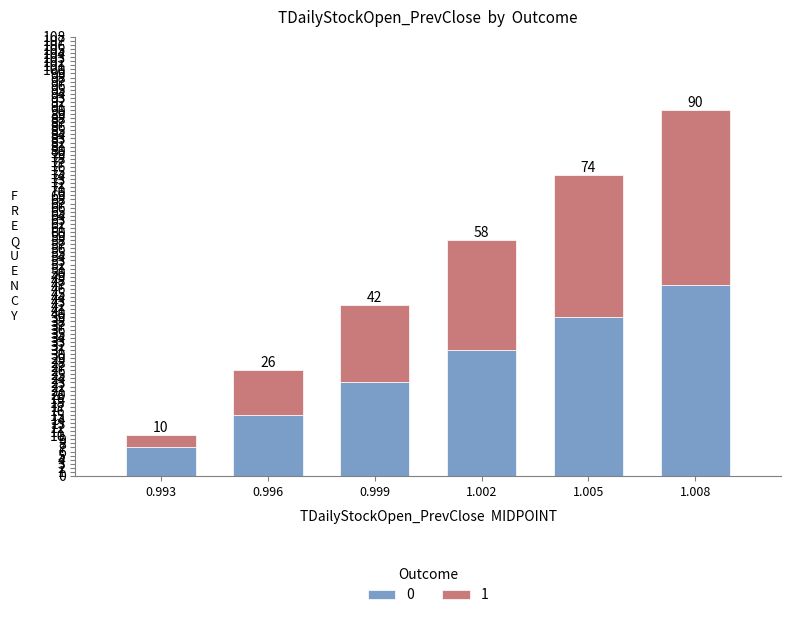

How many bars are there in total?

6